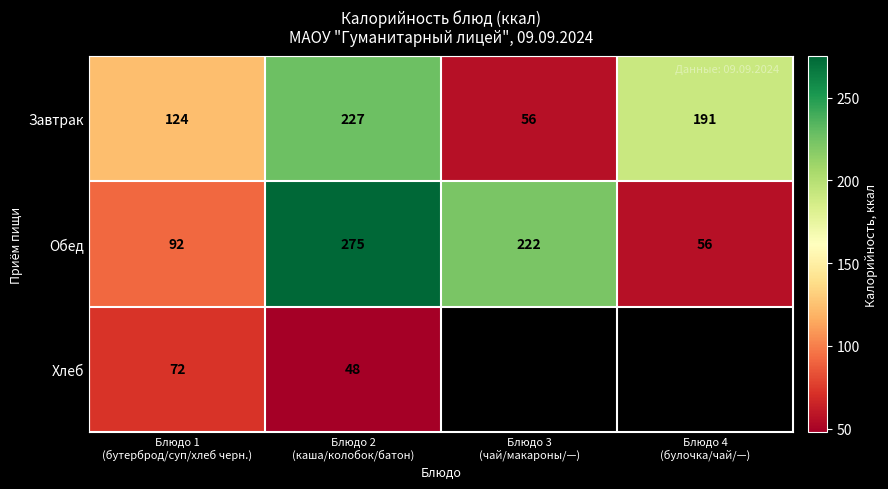

What is the minimum value for Обед?

56